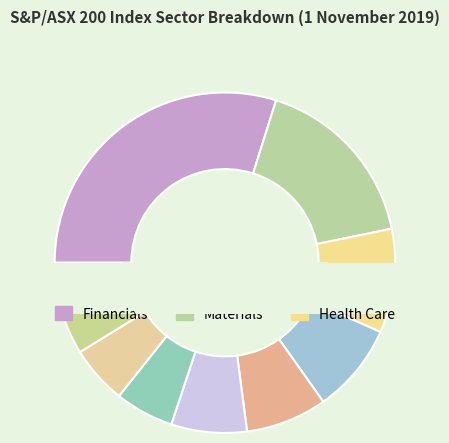

What portion of the pie excludes Financials?

70.1%